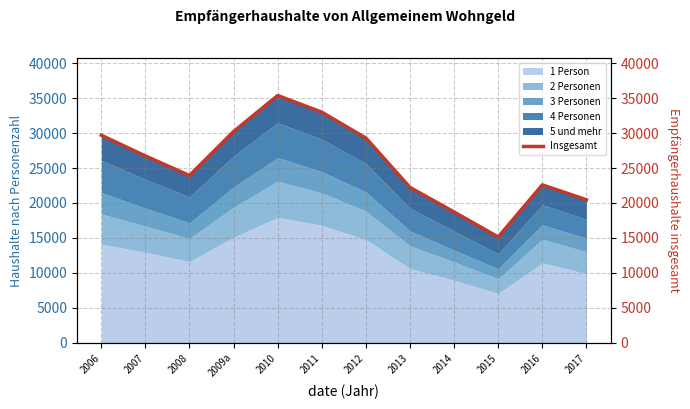

What position from the left is 2007?

2